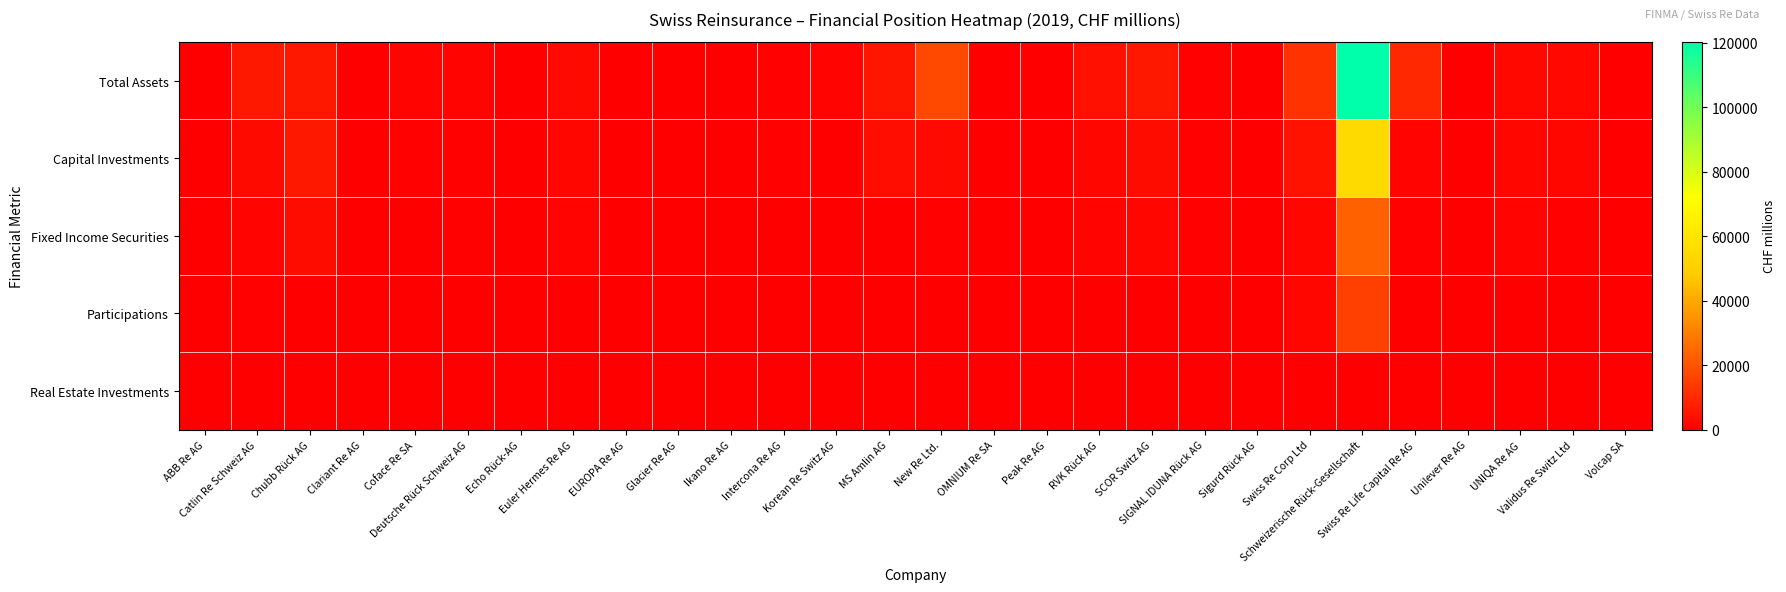

How many data points does each series have?

28